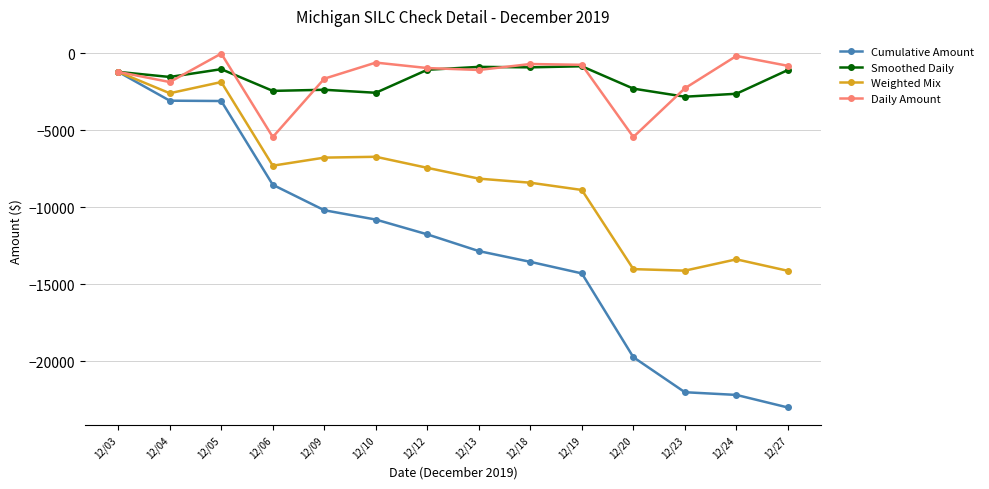

What is the minimum value for Smoothed Daily?

-2820.4